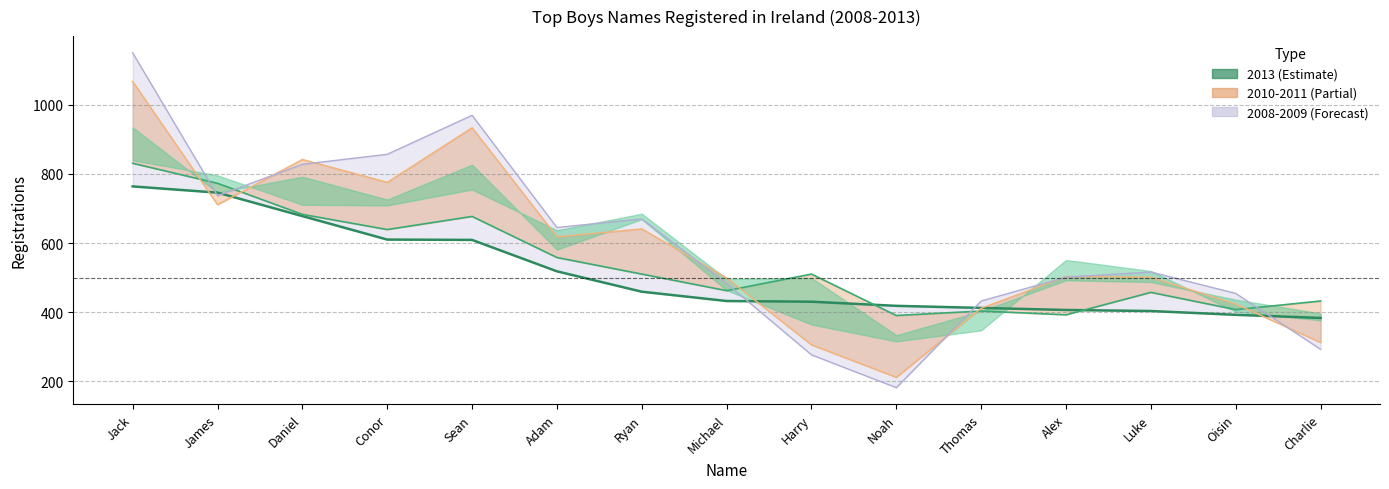

True or false: 2013 and 2009 intersect in this chart.

True